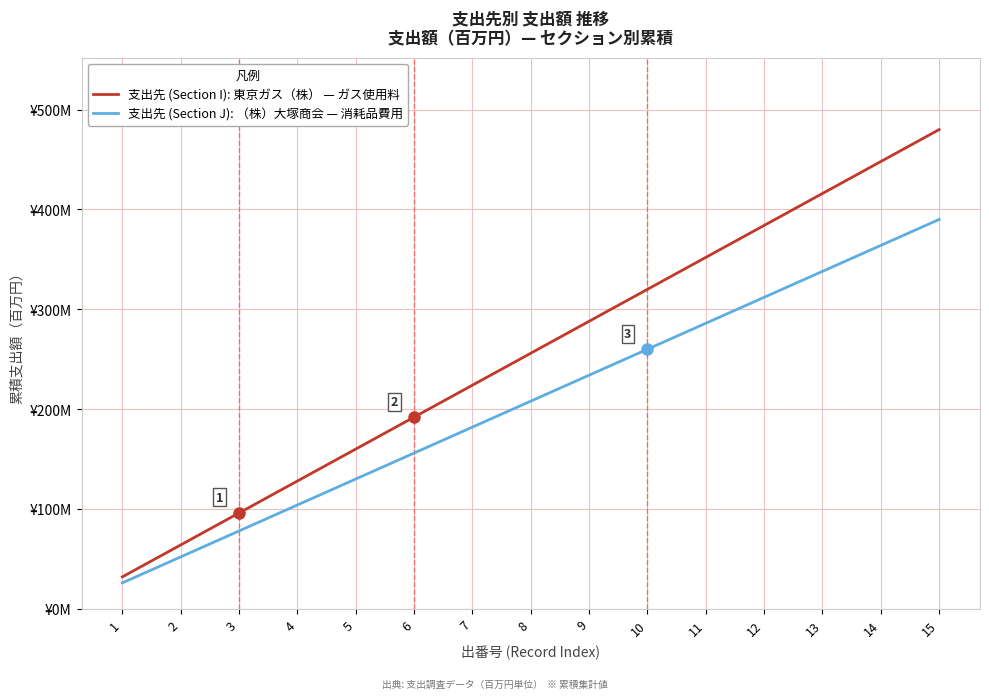

What is the value of the 支出先 (Section J): （株）大塚商会 — 消耗品費用 point at the 6th from the left?

156